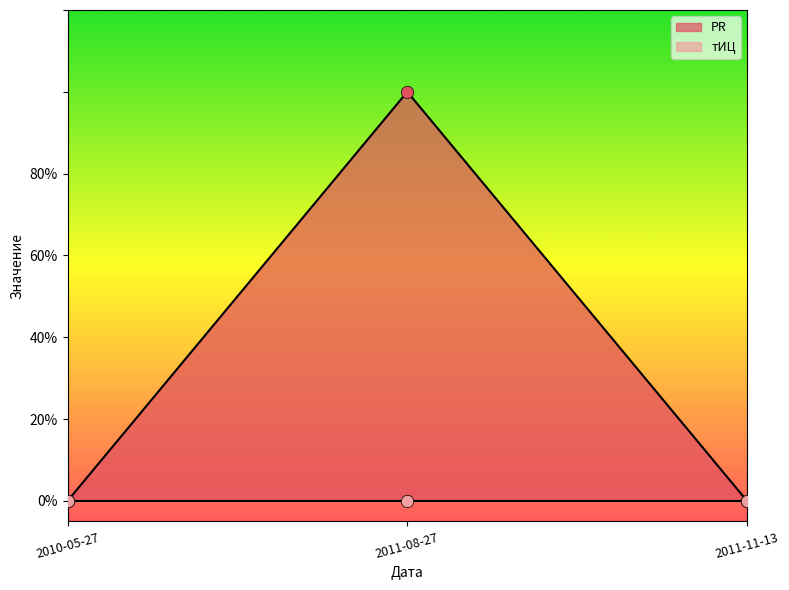

Which has a higher value, 2010-05-27 or 2011-11-13?

2010-05-27